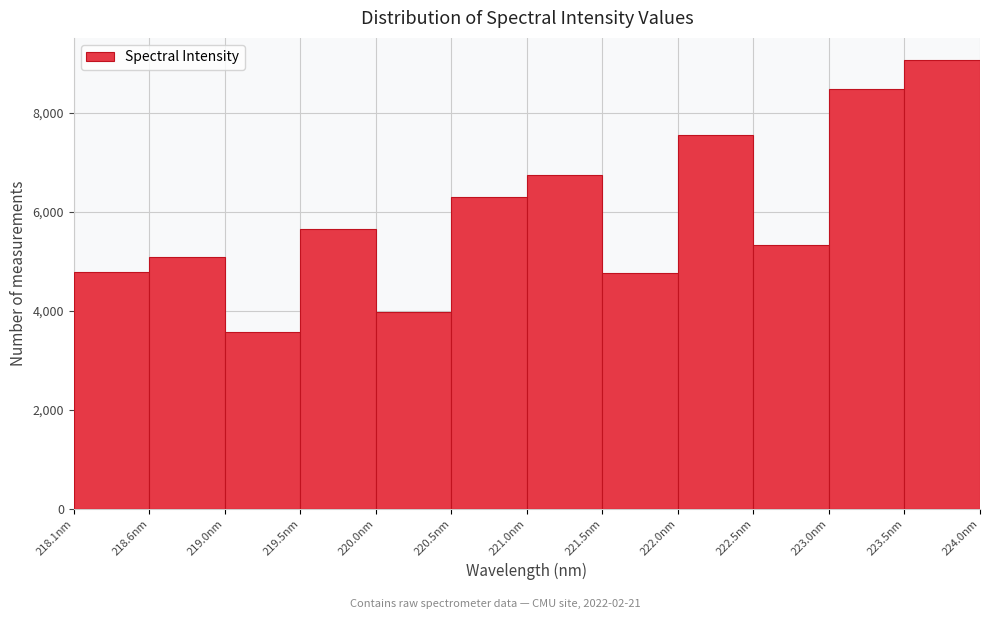

How tall is the bar that spans 222.00 to 222.50 on the x-axis? Neither the bar edges nor the heights are printed on the chart, so give them approximately, as read against the axes.

7600